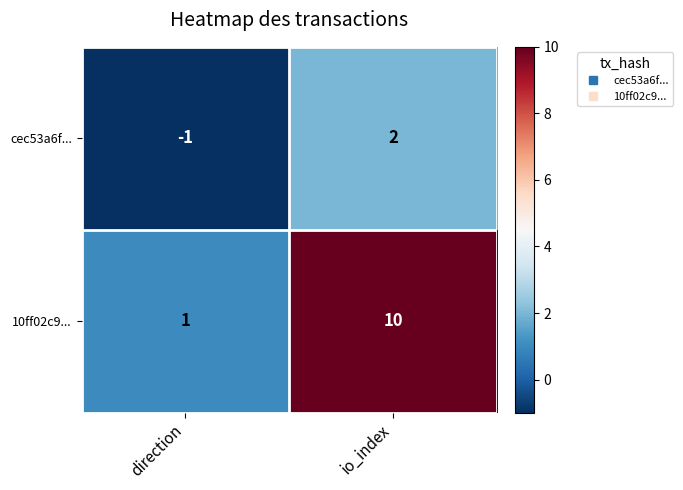

List the series in order of their overall mean, lowest first.

cec53a6f..., 10ff02c9...